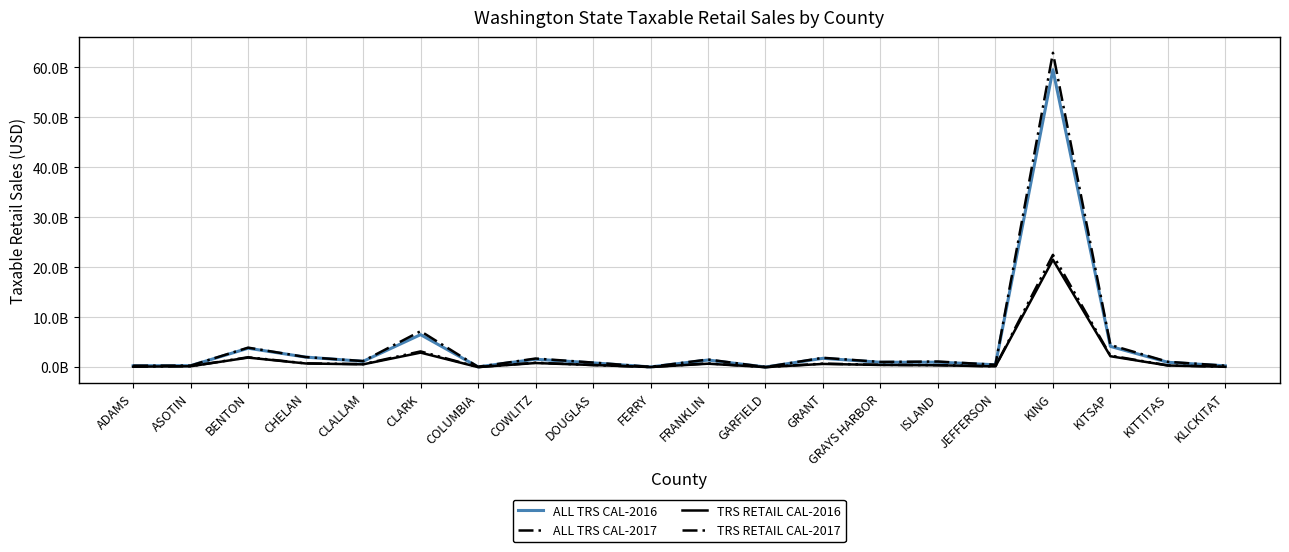

Is this an area chart (filled region under the line)?

No